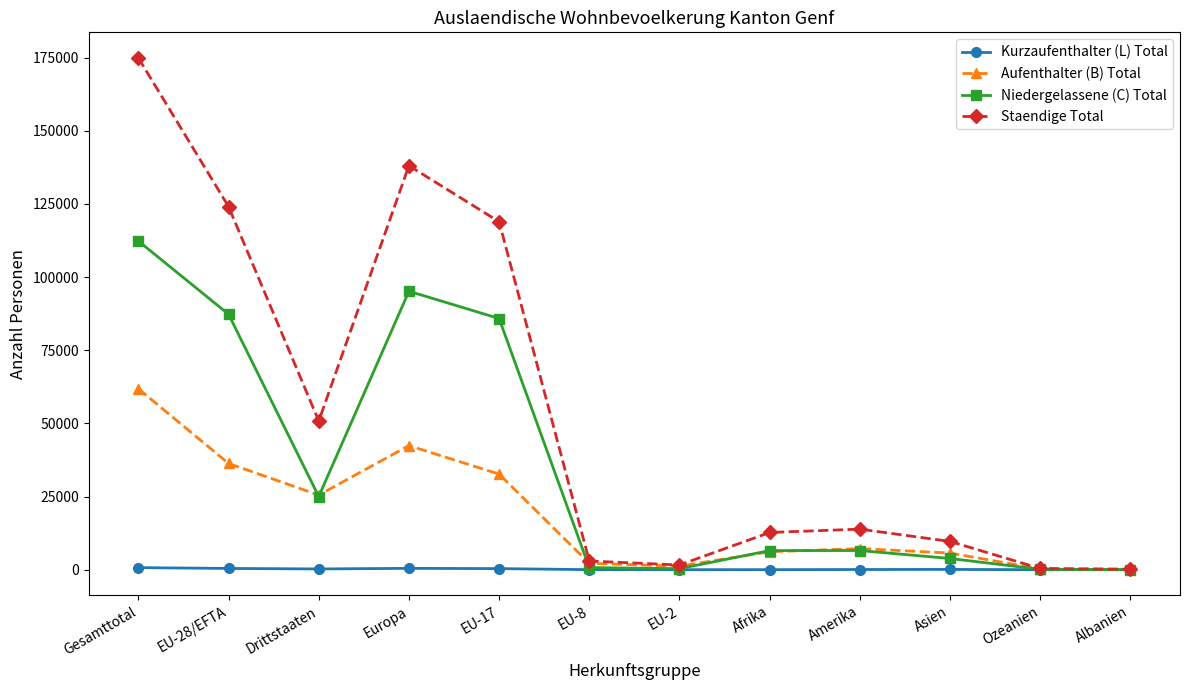

Where does the Niedergelassene (C) Total series first go above 6570?

Gesamttotal